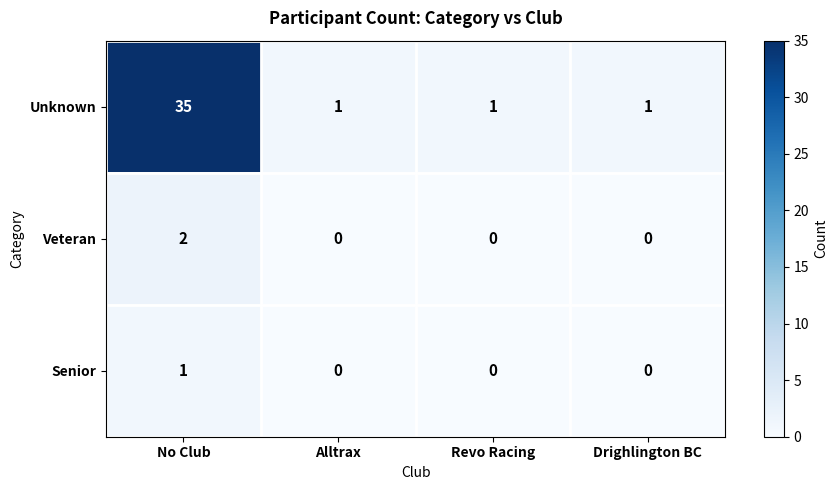

How many Senior values are between 0 and 1?

4